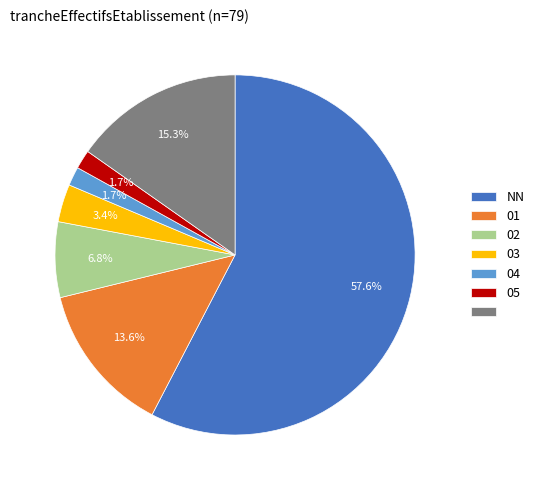

Does any single category account for the majority?

Yes